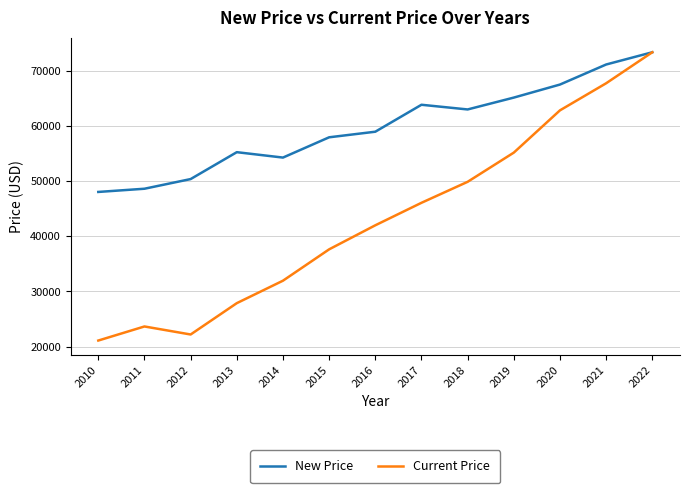

What is the difference between the second highest and minimum values in the New Price series?

23149